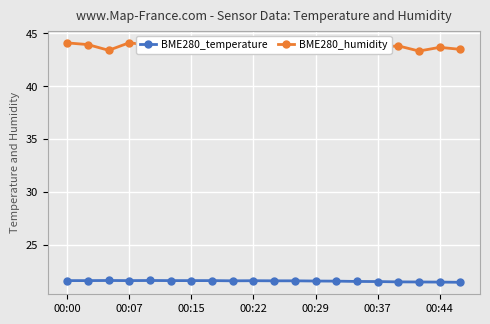

What is the average value of the BME280_temperature series?

21.6